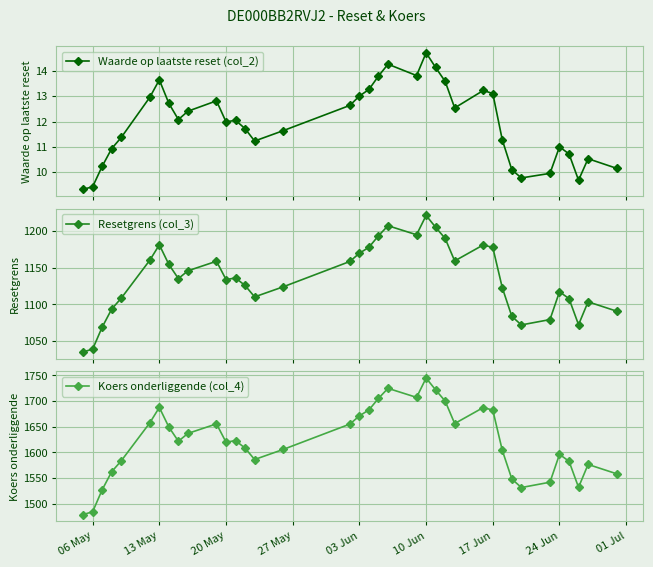

What is the value of the Resetgrens (col_3) point at the 33rd from the left?

1117.3